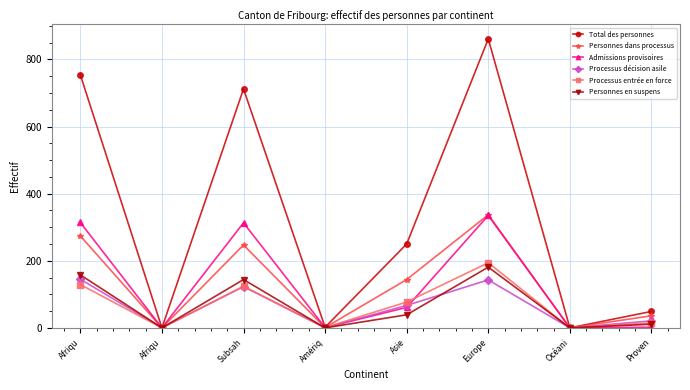

Is this an area chart (filled region under the line)?

No